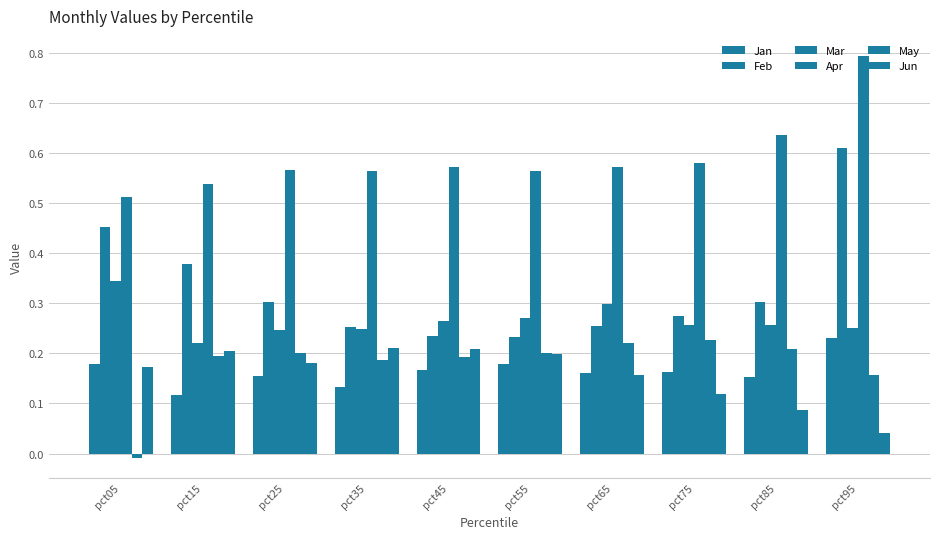

What is the greatest value displayed?

0.8